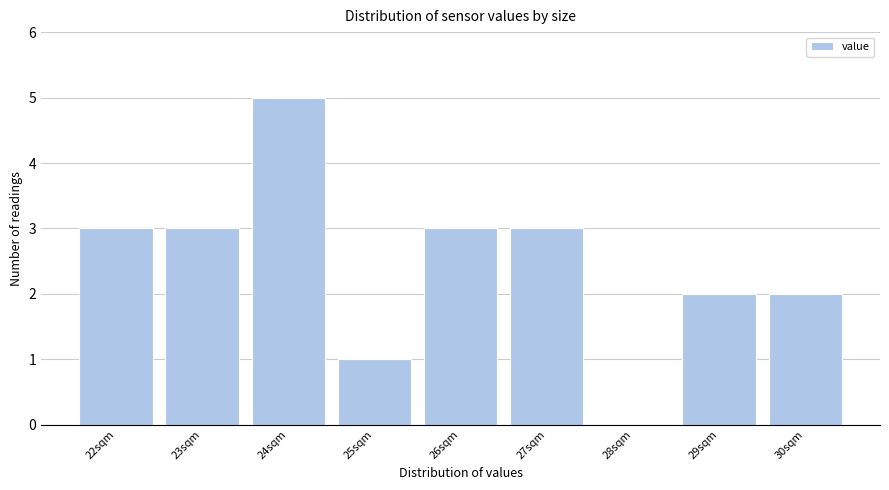

Reading left to right, list all the values displayed in this chart.

22sqm=3	23sqm=3	24sqm=5	25sqm=1	26sqm=3	27sqm=3	28sqm=0	29sqm=2	30sqm=2